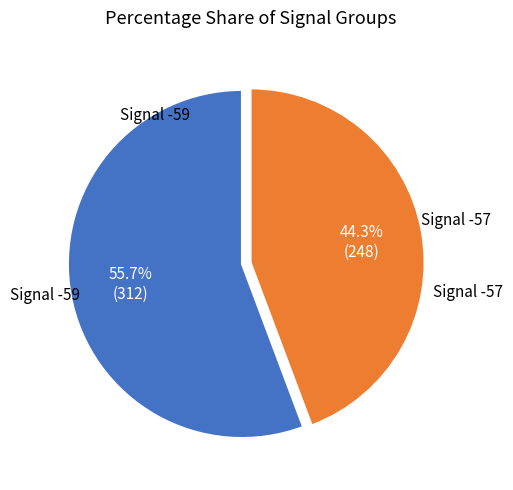

Does any single category account for the majority?

Yes